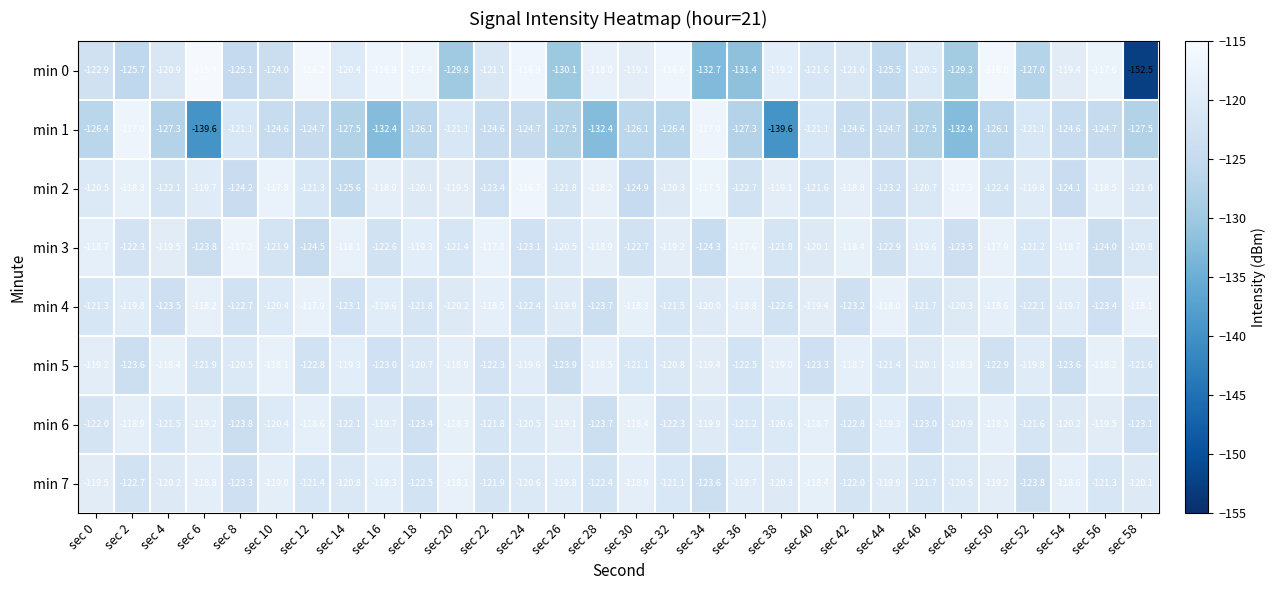

Is it true that min 2 equals -162.2 at sec 6?

False